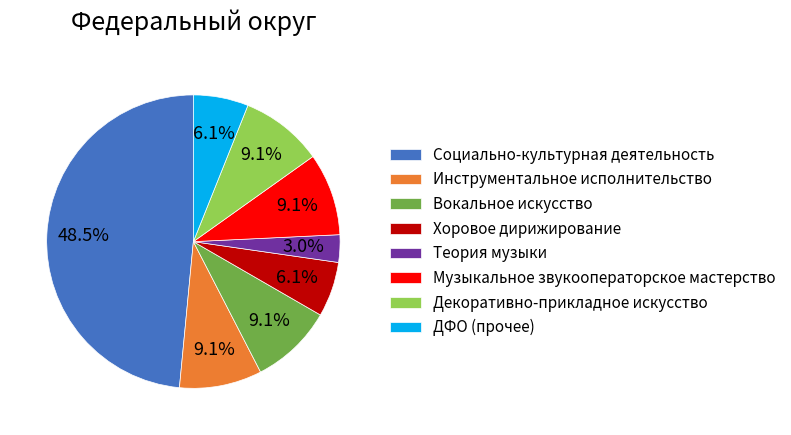

To the nearest percent, what portion does Вокальное искусство represent?

9%